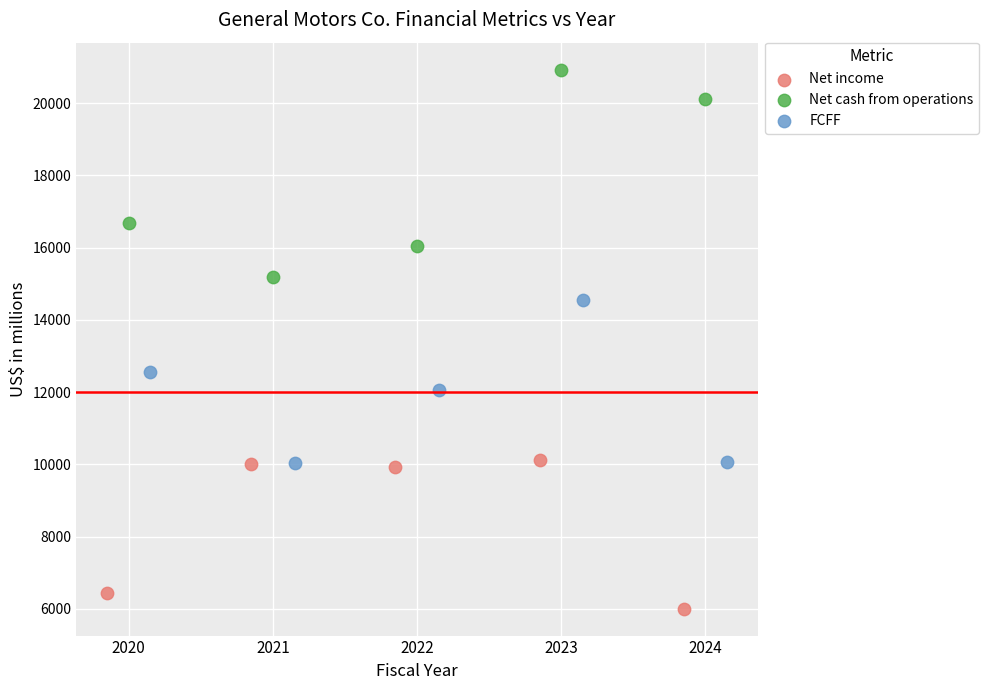

Which series contains the highest Y value?

Net cash from operations